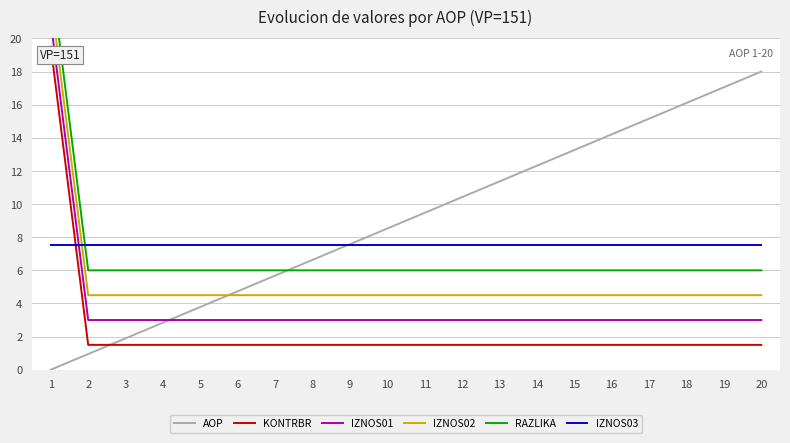

What is the sum of the IZNOS02 values at 14 and 10?

9.0